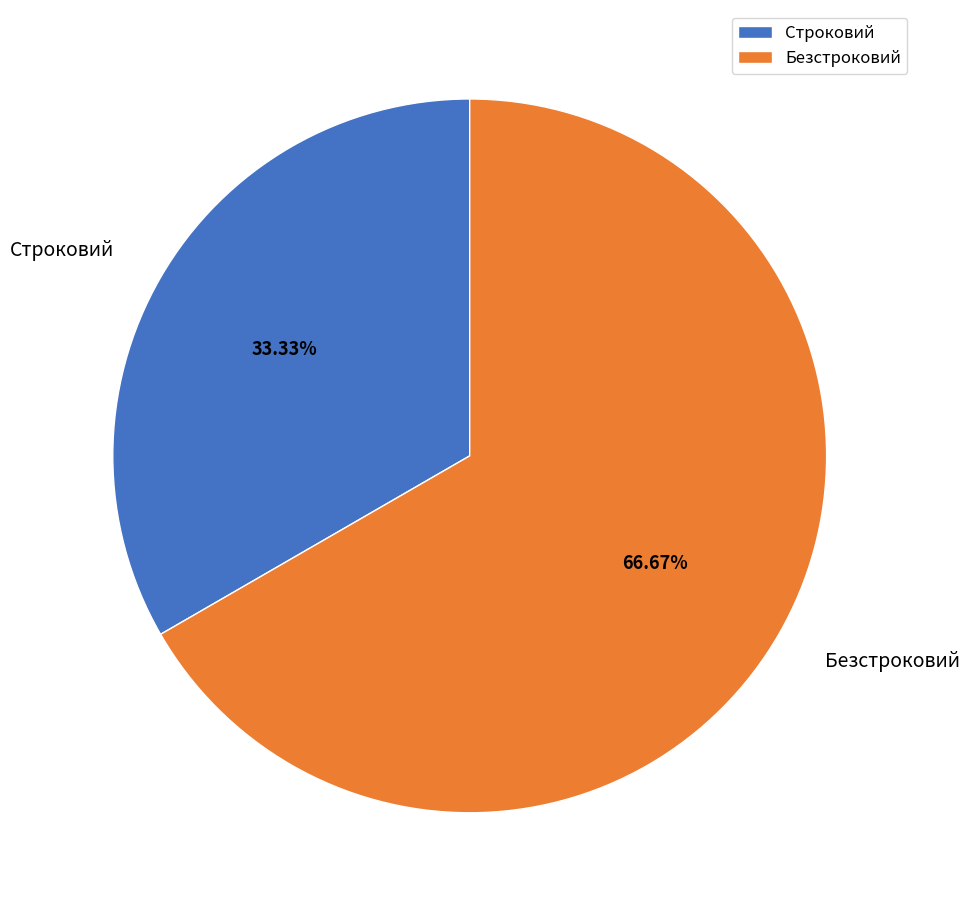

Which category has the biggest portion of the pie?

Безстроковий